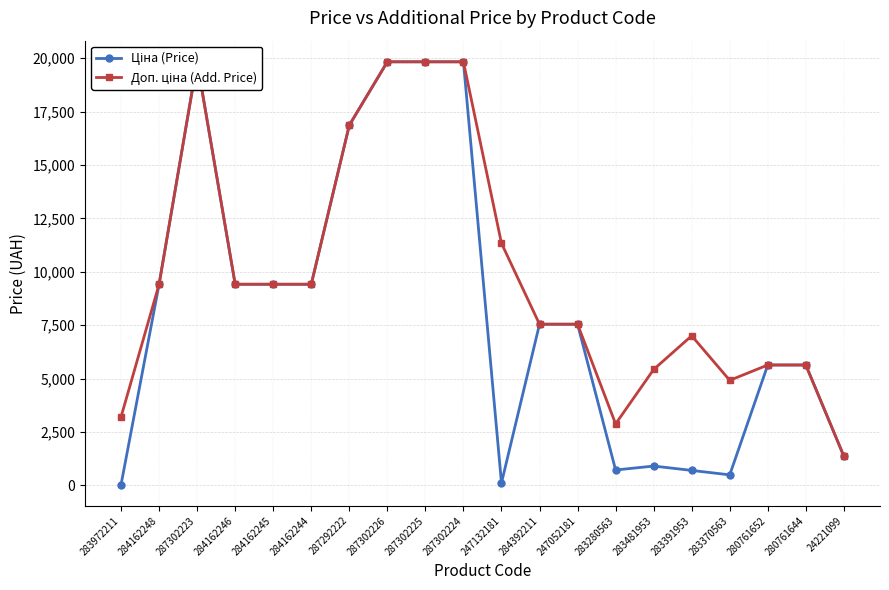

Count the number of data series in this chart.

2